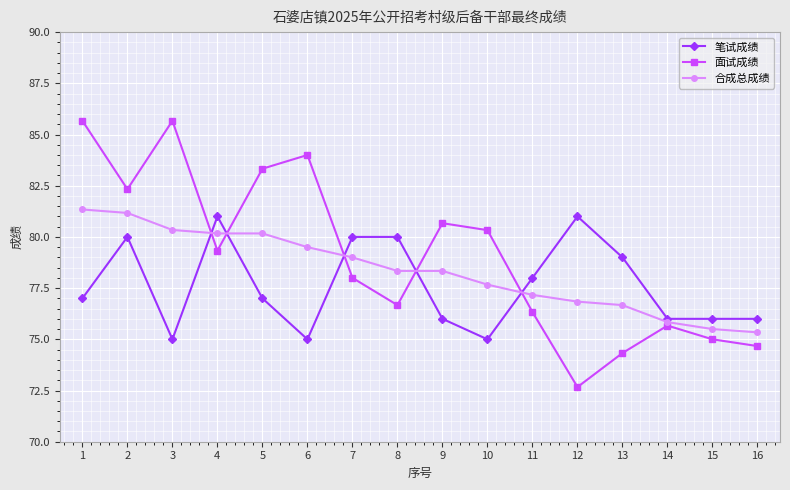

Is it true that 笔试成绩 equals 136.6 at 14?

False